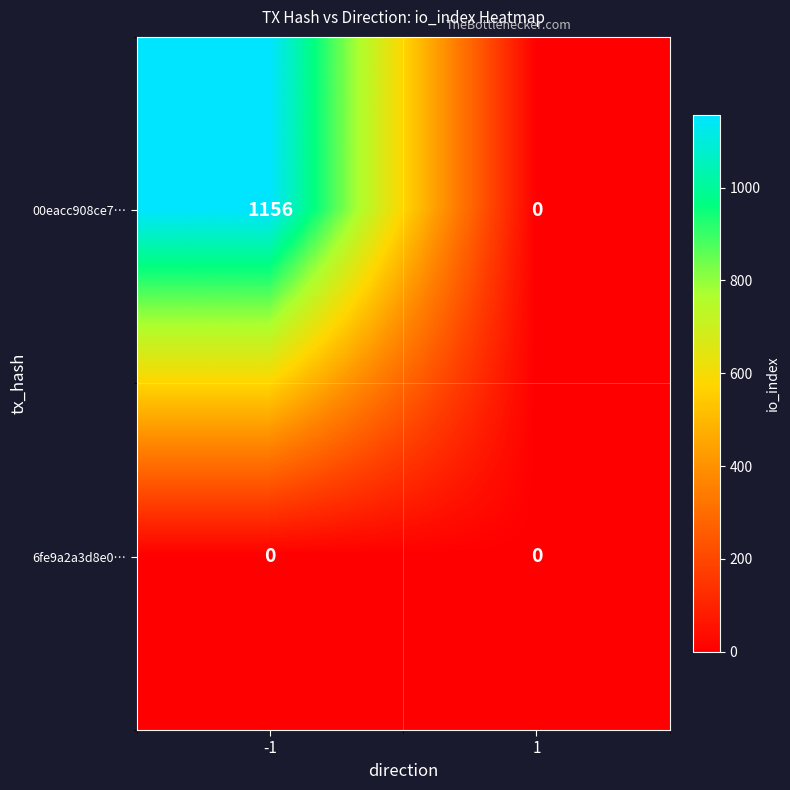

List the series in order of their peak value, lowest first.

6fe9a2a3d8e0…, 00eacc908ce7…